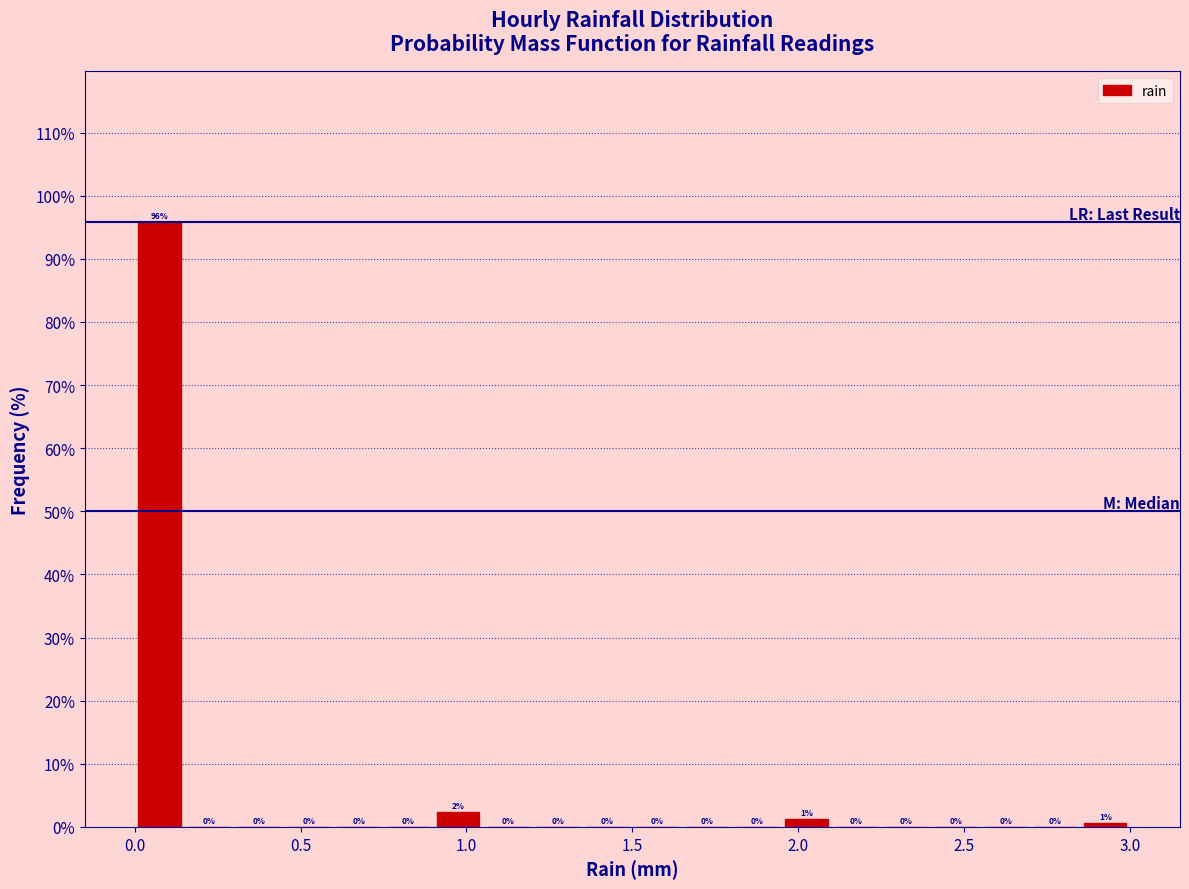

Read against the x-axis, roughly where is the centre of the tallest bar?

0.10